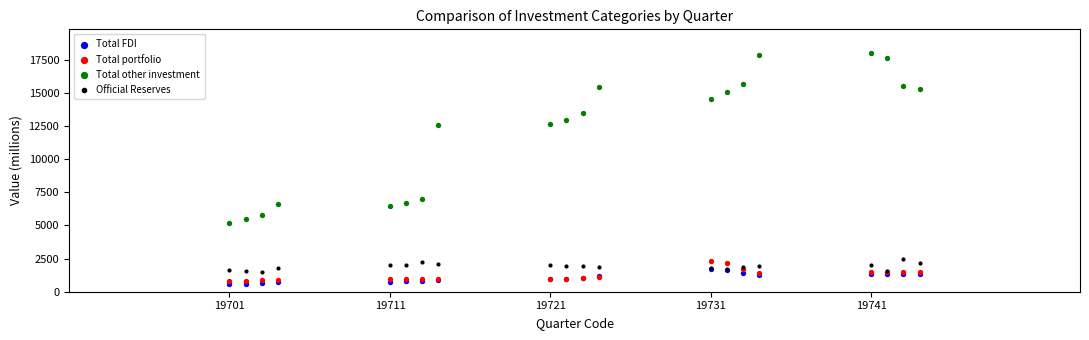

Across all series, what Y value is closest to 9275?

6967.4